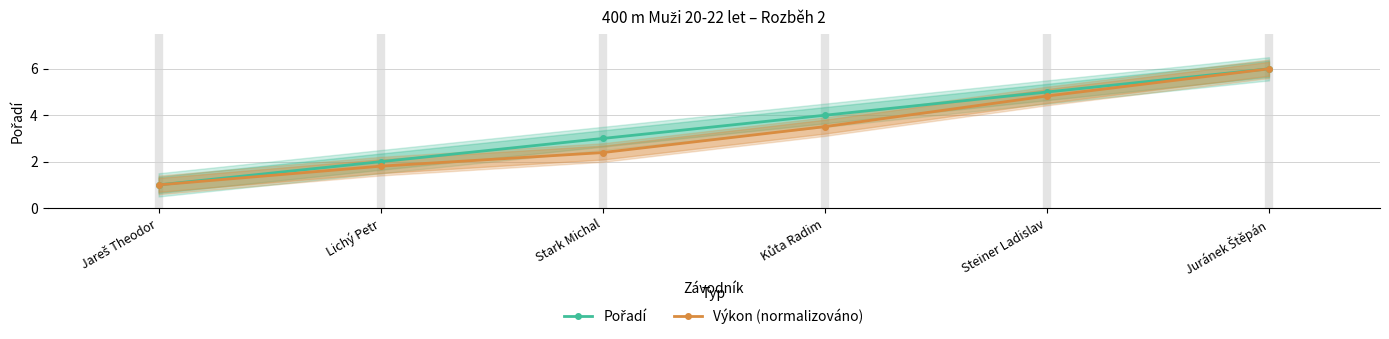

Between Lichý Petr and Jareš Theodor, which is larger?

Lichý Petr